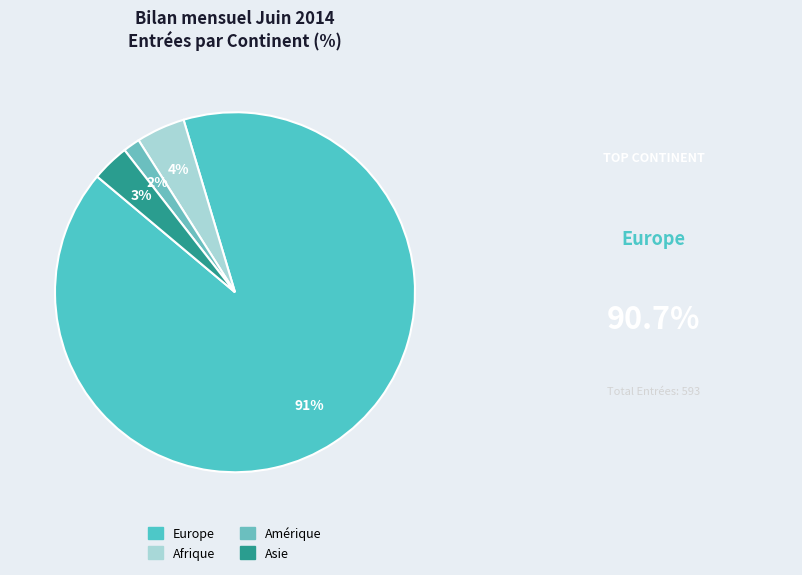

To the nearest percent, what percentage of the pie is Europe?

91%